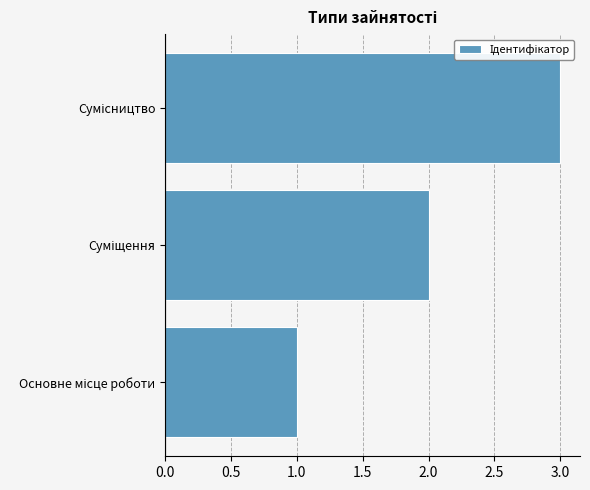

What is the maximum value shown in the chart?

3